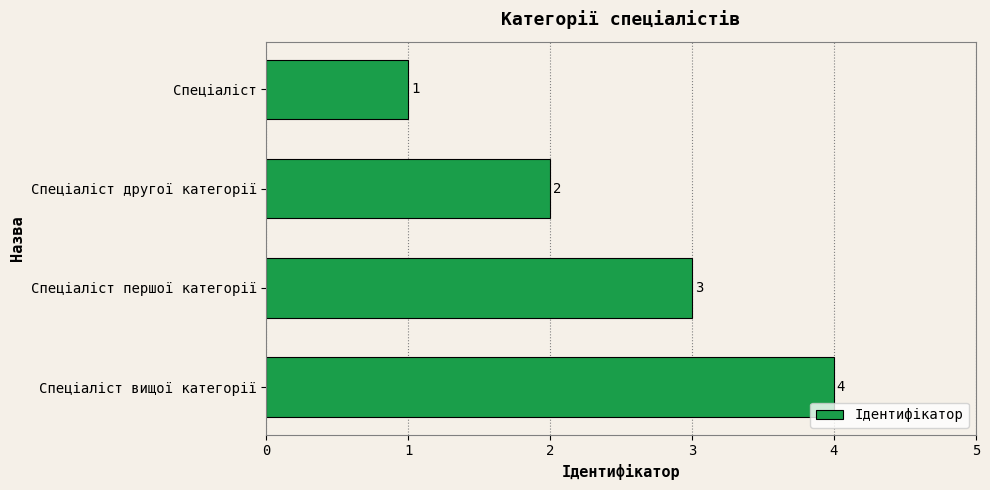

Are the bars grouped side by side (vs. stacked)?

No